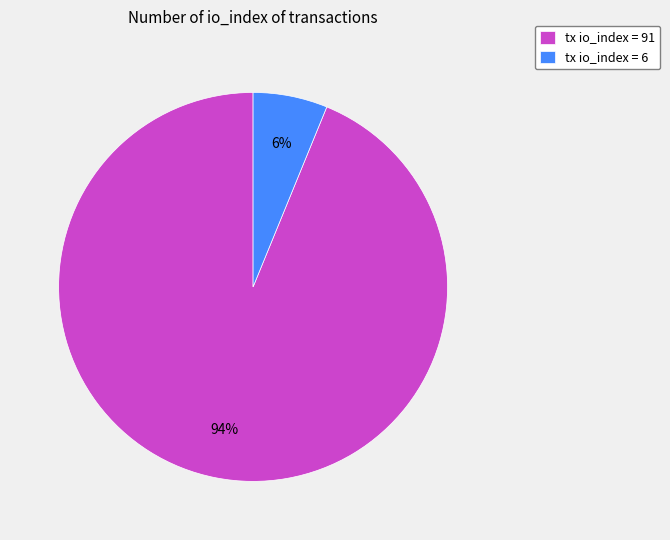

Which slice is the largest?

tx io_index = 91